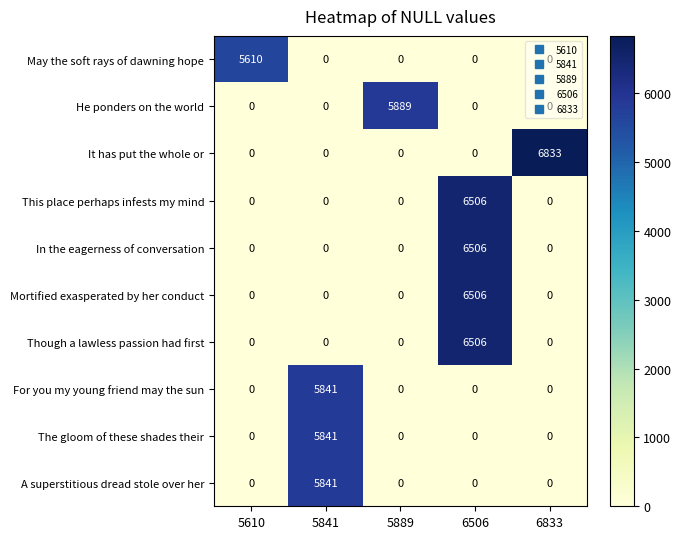

Read the Mortified exasperated by her conduct value at 6506.

6506